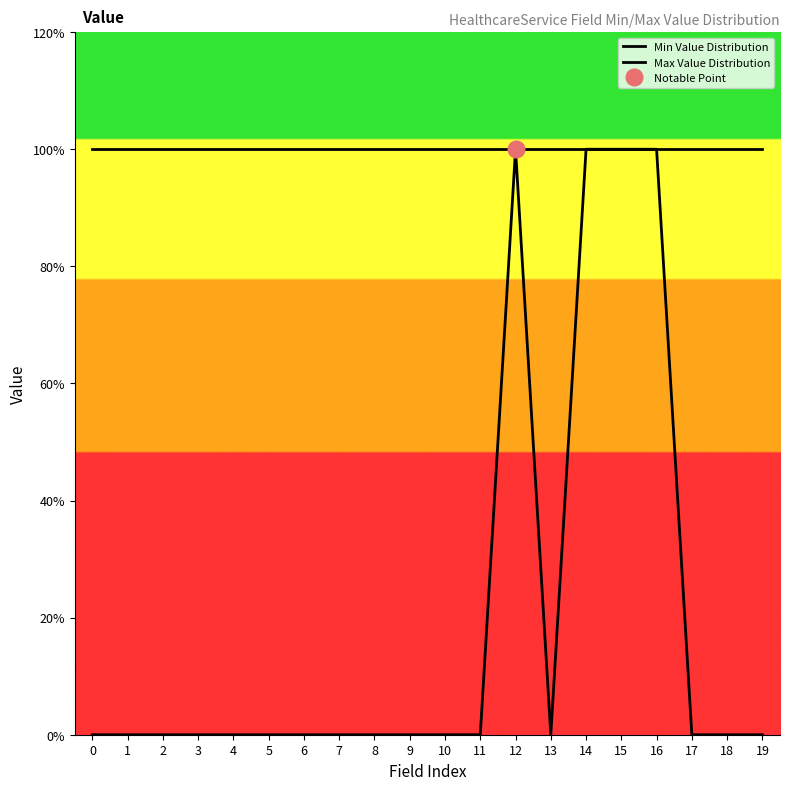

Rank the series at 18 from lowest to highest value.

Min Value Distribution, Max Value Distribution